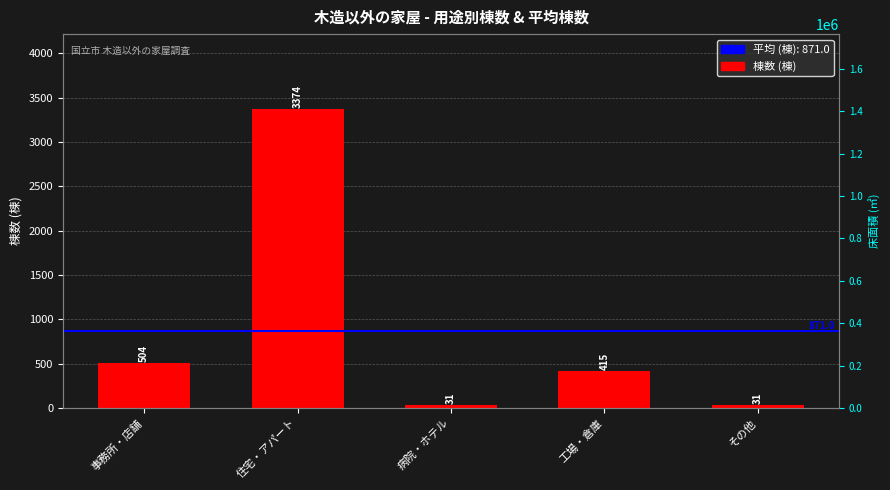

List the labels in order of value, largest first.

住宅・アパート, 事務所・店舗, 工場・倉庫, 病院・ホテル, その他